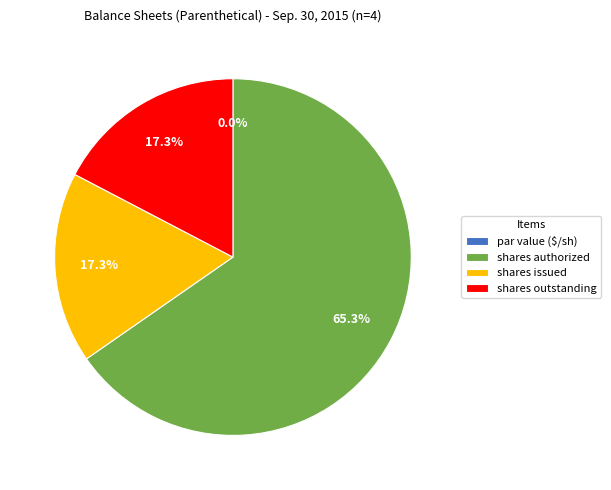

True or false: Common stock, shares outstanding accounts for 4% of the total.

False